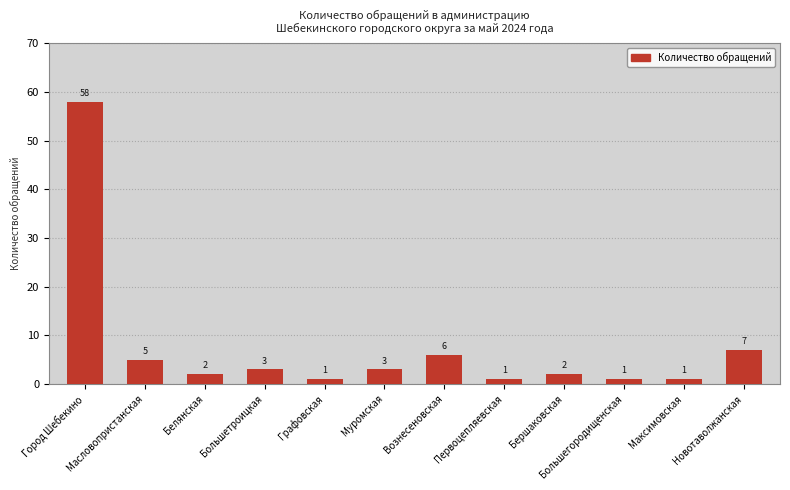

Is it true that the value at Большетроицкая is 3?

True